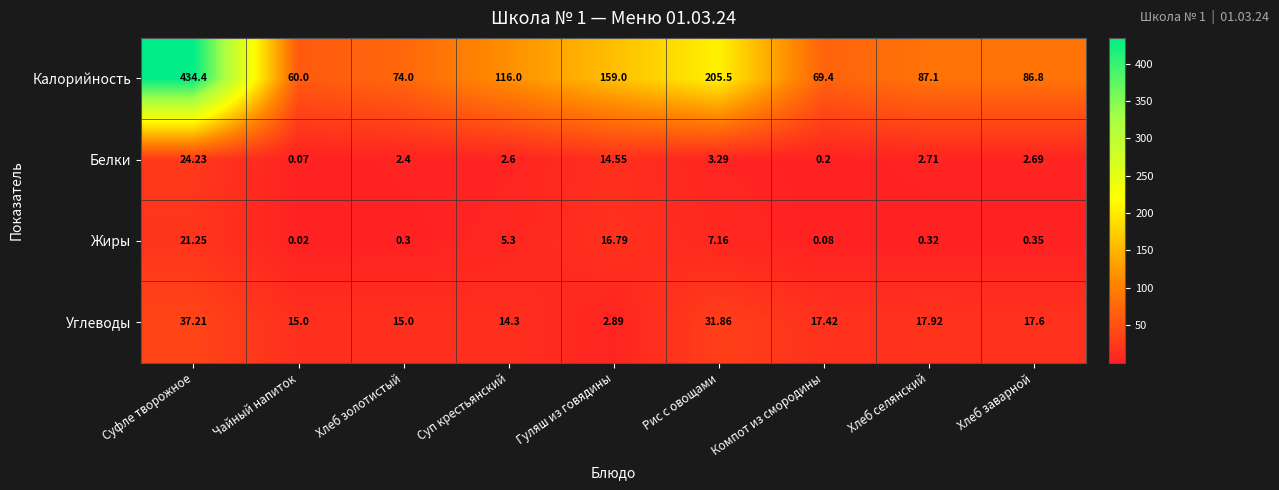

Which category has the highest value across all series?

Суфле творожное